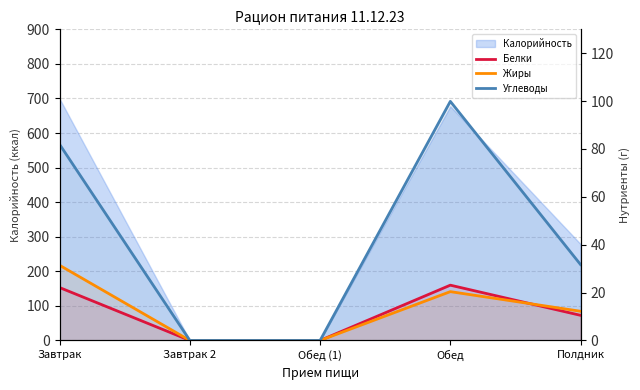

Reading left to right, what are all the values shown in this chart?

Белки: 22.1	0.0	0.0	23.1	10.5
Жиры: 31.4	0.0	0.0	20.4	12.2
Углеводы: 81.9	0.0	0.0	99.9	31.7